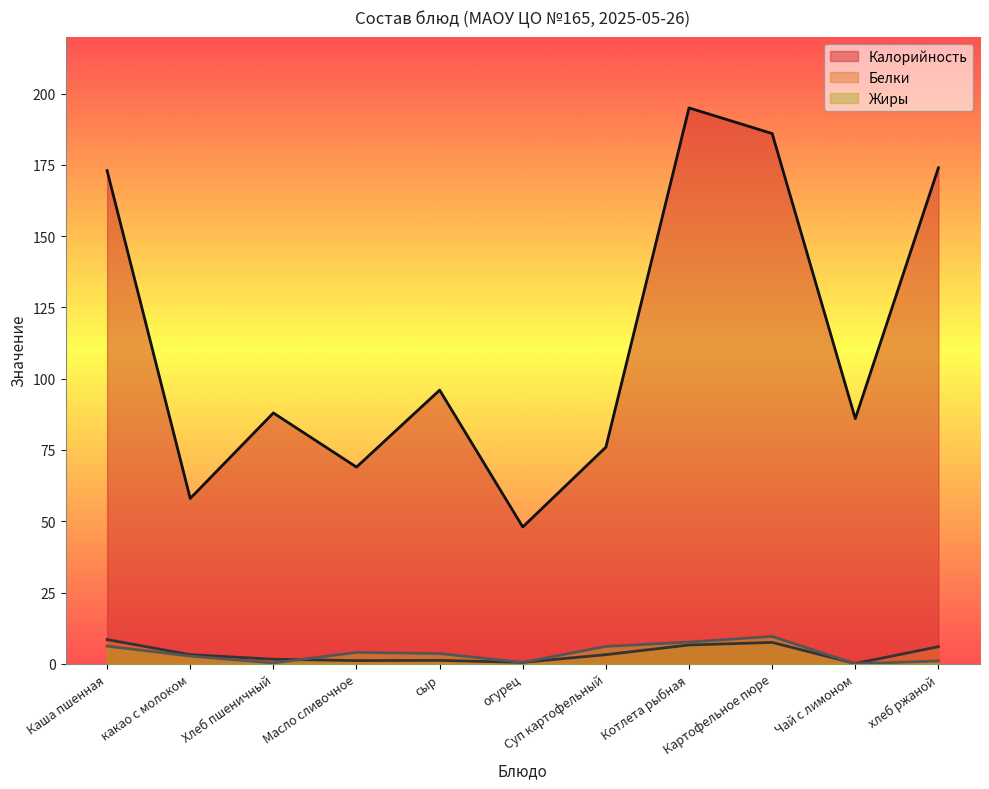

Reading right to left, list all the values displayed in this chart.

Калорийность: 174.0	86.0	186.0	195.0	76.0	48.0	96.0	69.0	88.0	58.0	173.0
Белки: 6.0	0.1	7.5	6.6	3.2	0.5	1.2	1.1	1.6	3.2	8.5
Жиры: 1.0	0.0	9.6	7.6	6.1	0.5	3.6	4.0	0.3	2.7	6.2